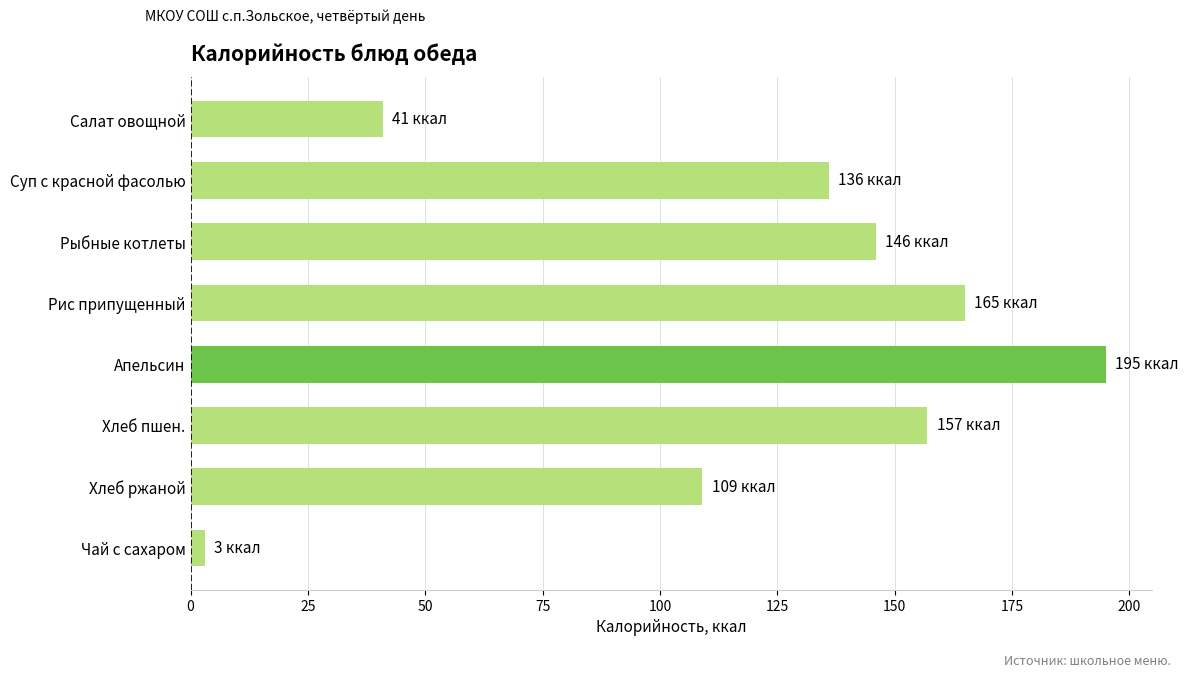

What is the value of the 6th bar from the top?

157